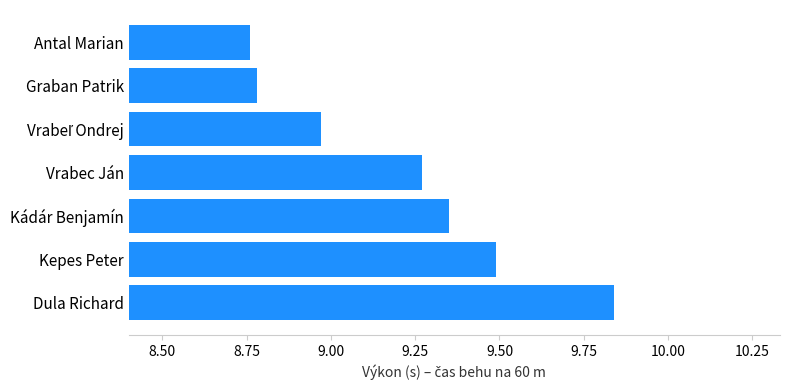

What is the change in value from Graban Patrik to Vrabec Ján?

+0.5